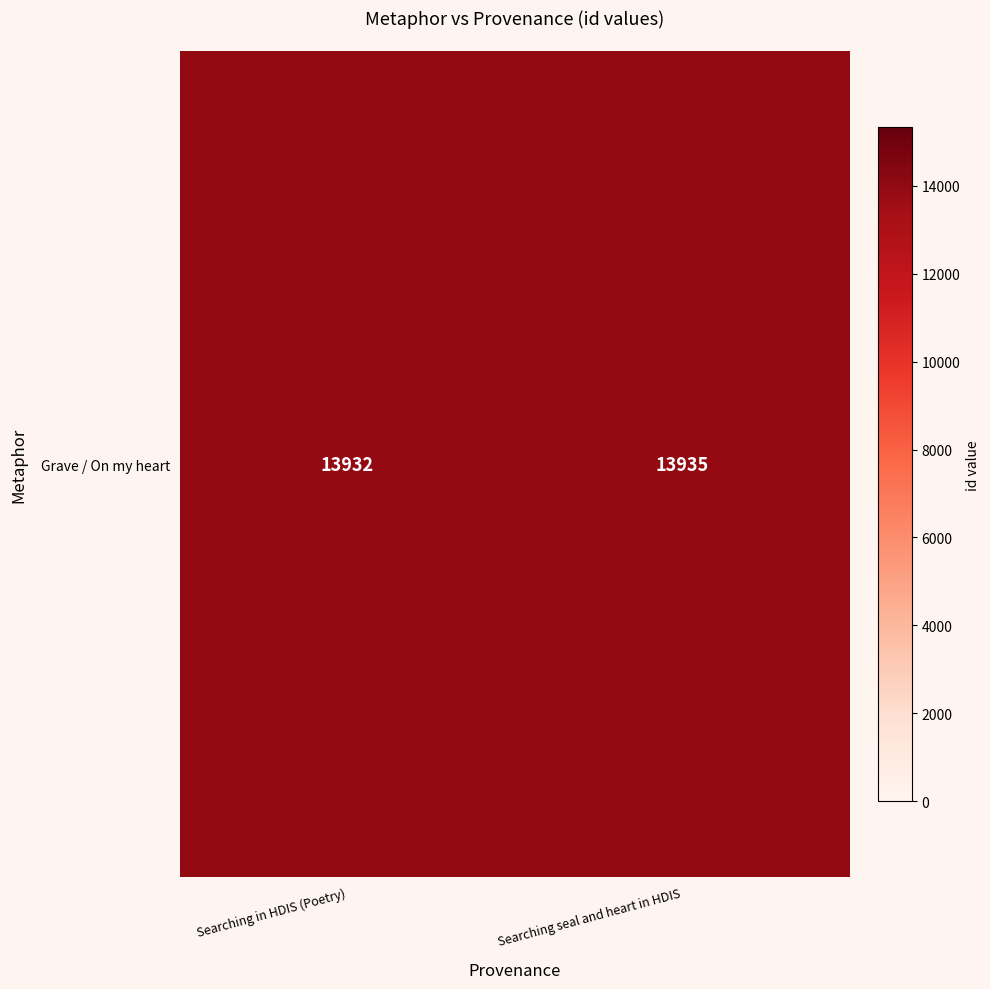

How many data points does each series have?

2